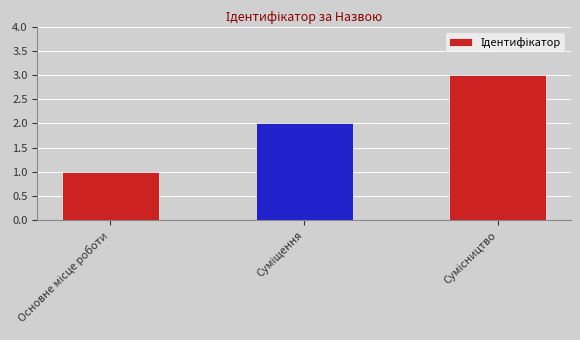

What is the maximum value shown in the chart?

3